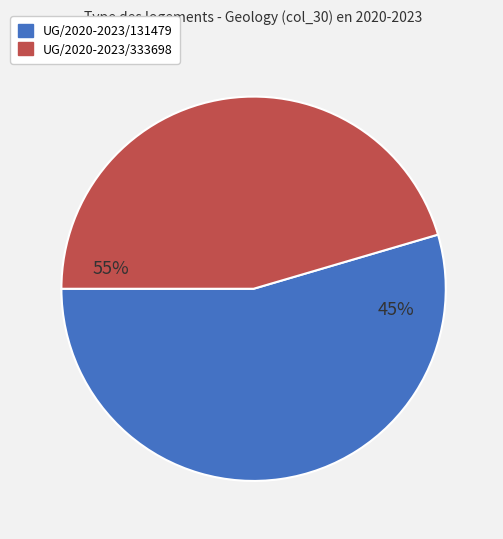

Approximately how many times larger is the value at UG/2020-2023/131479 compared to UG/2020-2023/333698?

1.2